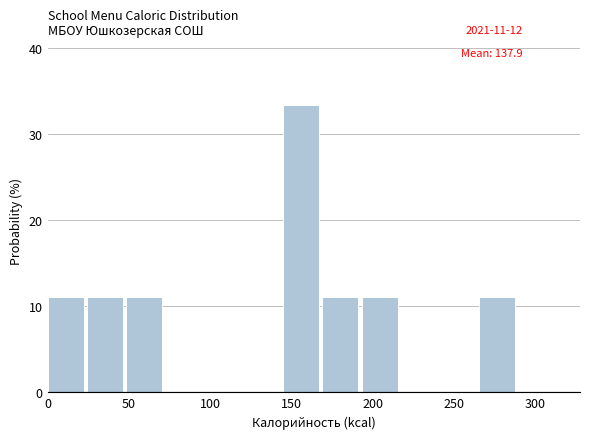

Reading left to right, transcribe this chart: for each bar, give the range it covers on the x-axis and its height. Neither the bar edges nor the heights are printed on the chart, so give them approximately, as read against the axes.

0 to 25: 11
25 to 50: 11
50 to 70: 11
70 to 95: 0
95 to 120: 0
120 to 145: 0
145 to 170: 33
170 to 195: 11
195 to 215: 11
215 to 240: 0
240 to 265: 0
265 to 290: 11
290 to 315: 0